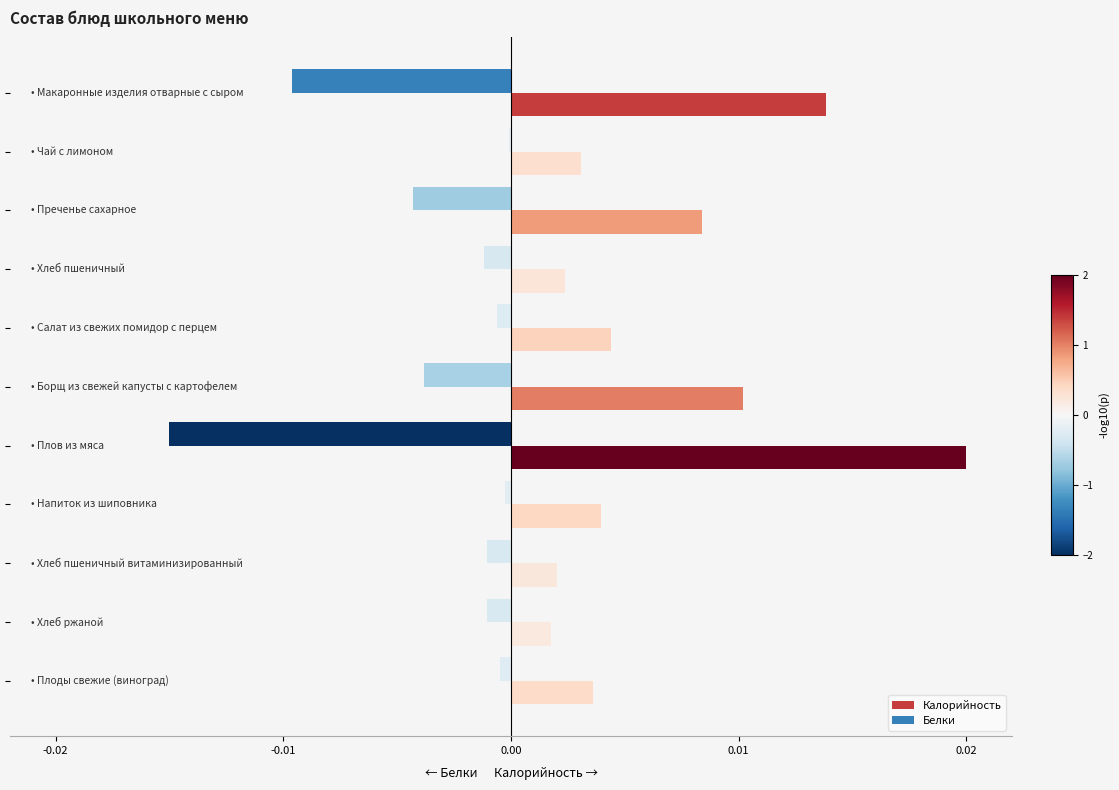

What are all the series names shown in the legend?

Калорийность, Белки